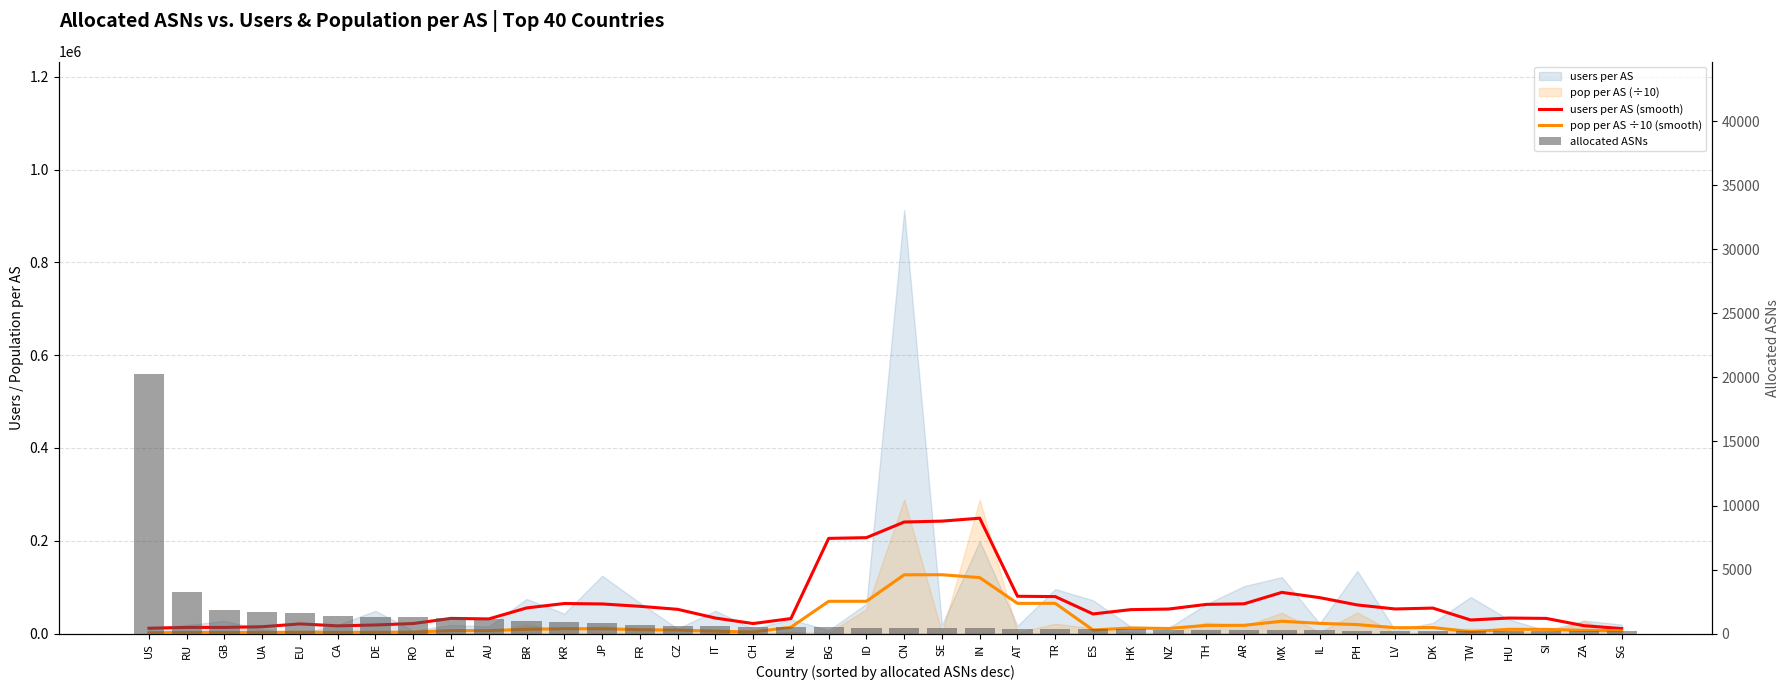

What position from the right is FR?

27